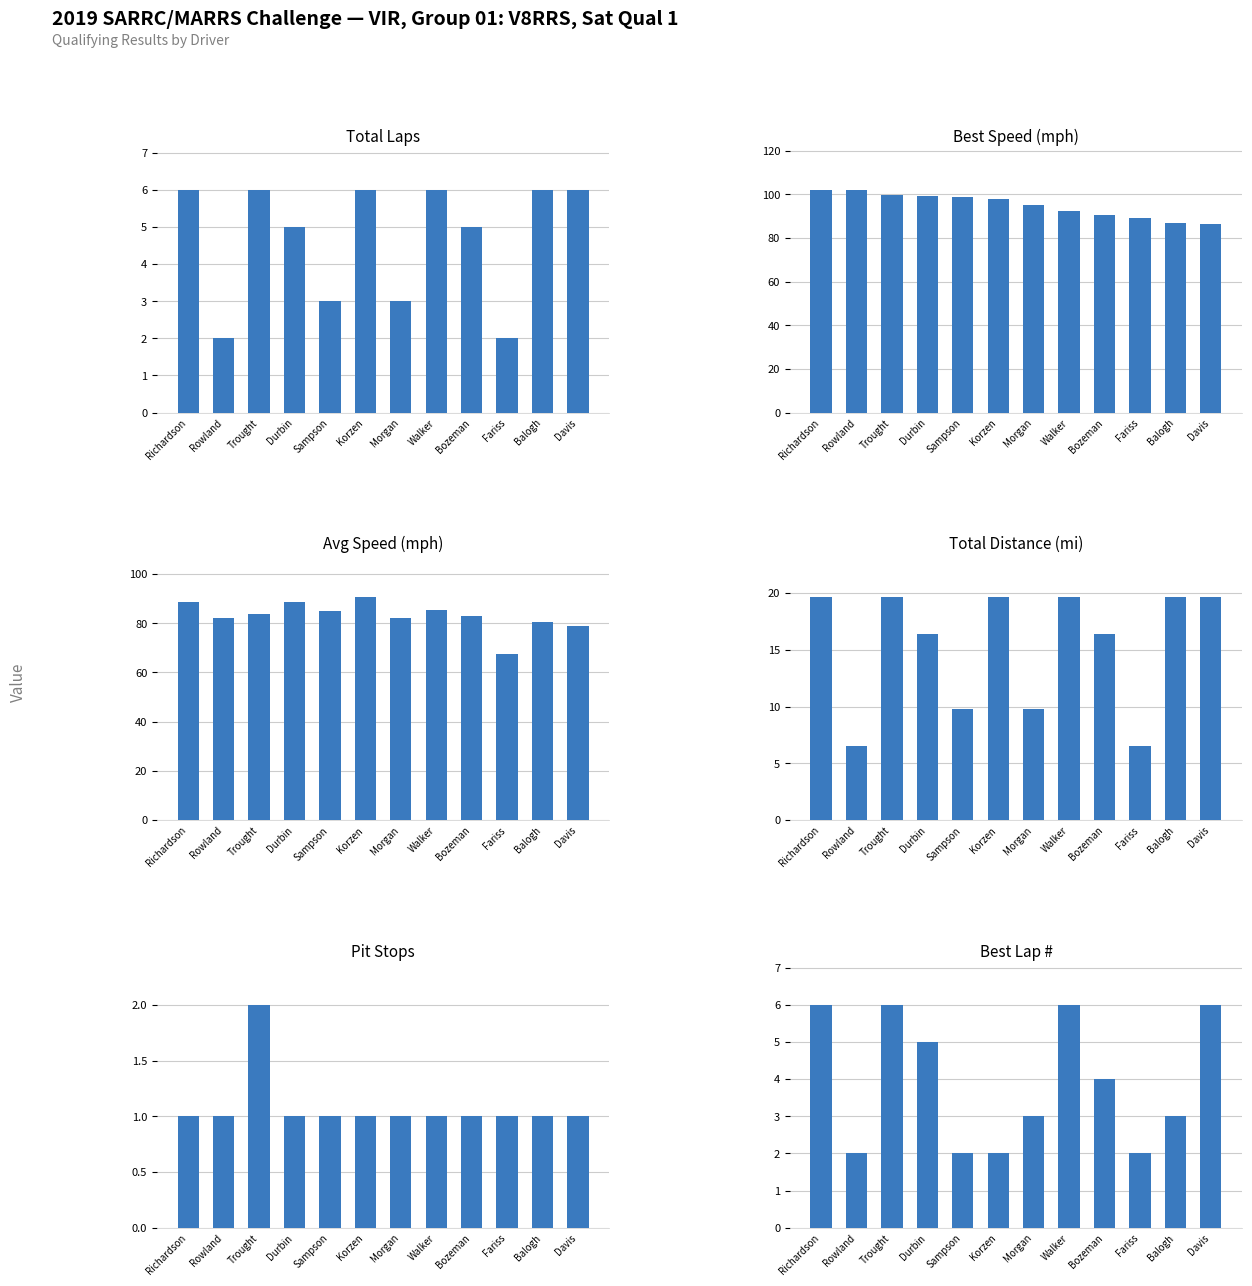

Between Durbin and Fariss, which is larger?

Durbin